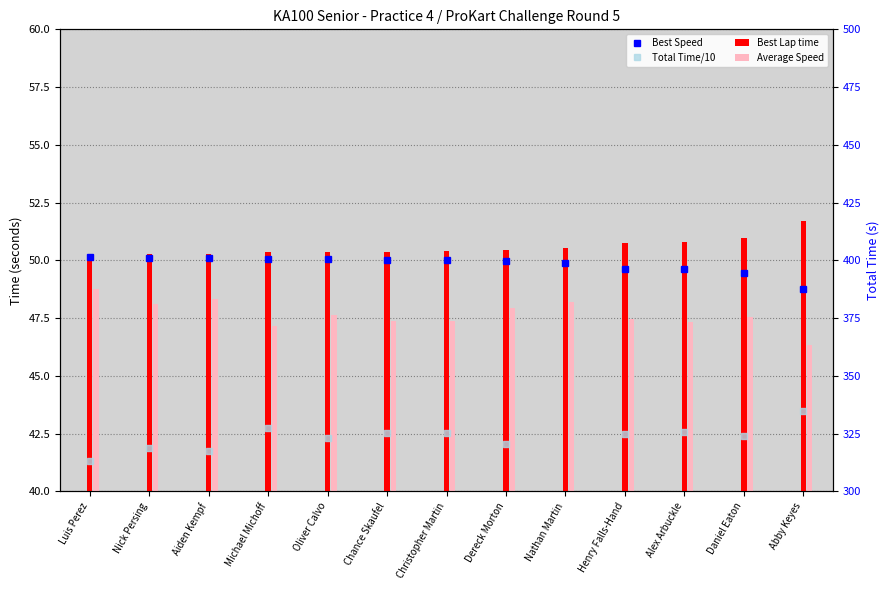

At which label is Best Speed closest to 49?

Abby Keyes